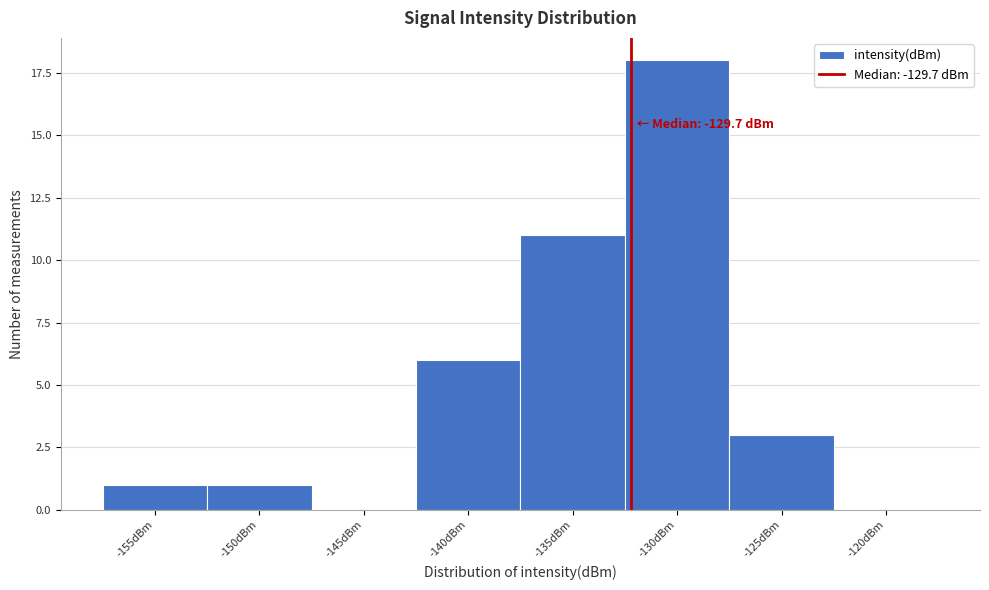

Reading left to right, list all the values displayed in this chart.

-155dBm=1	-150dBm=1	-145dBm=0	-140dBm=6	-135dBm=11	-130dBm=18	-125dBm=3	-120dBm=0